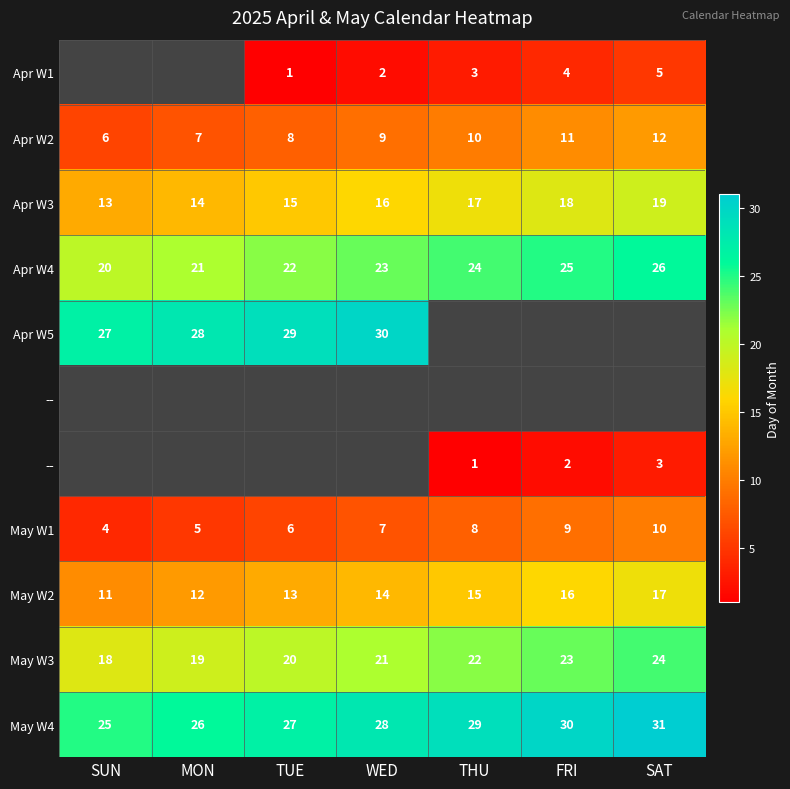

At how many categories does at least one series exceed 15?

7